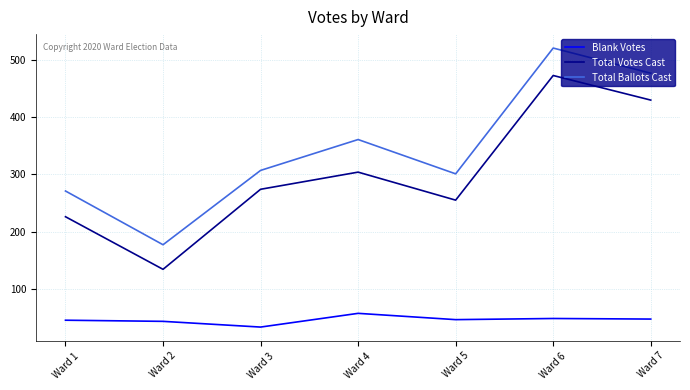

At which category is the sum across all series the highest?

Ward 6